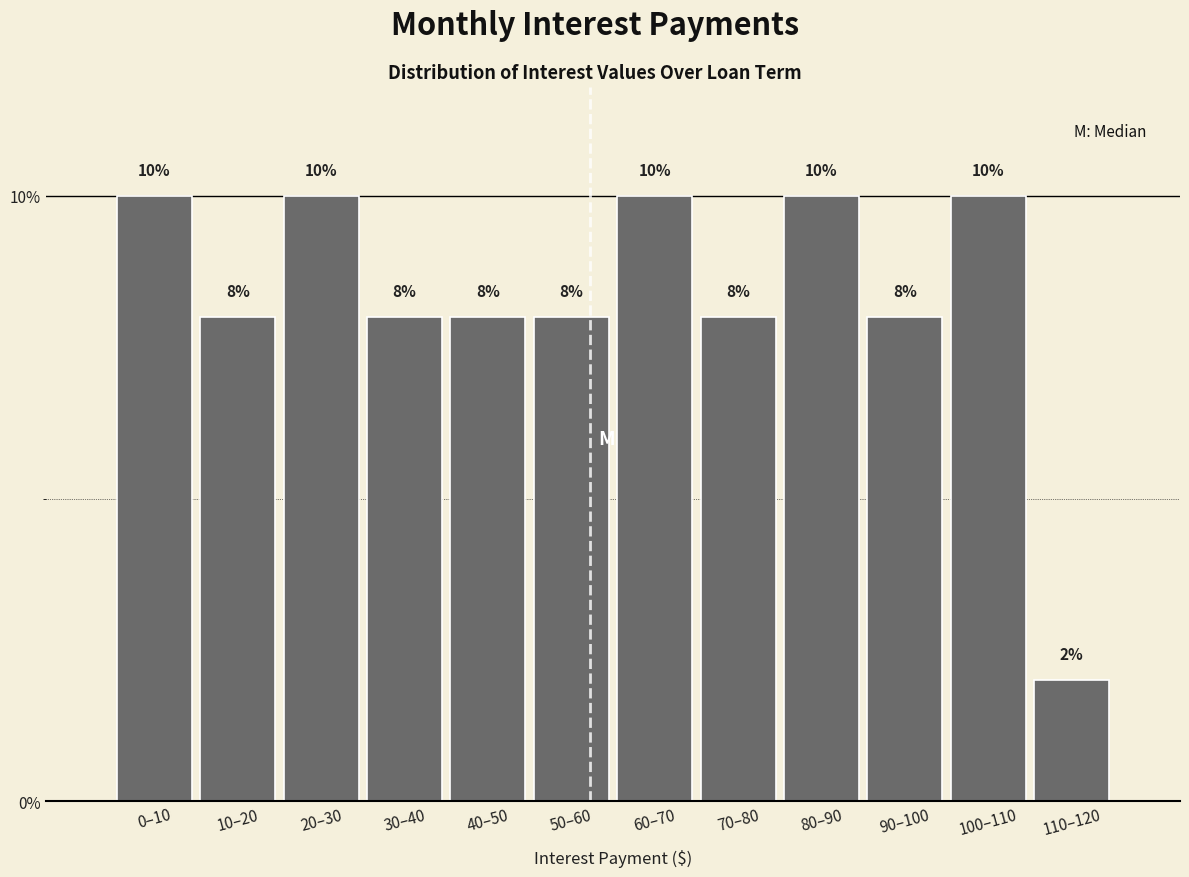

Reading left to right, transcribe all the data shown in this chart.

10	8	10	8	8	8	10	8	10	8	10	2